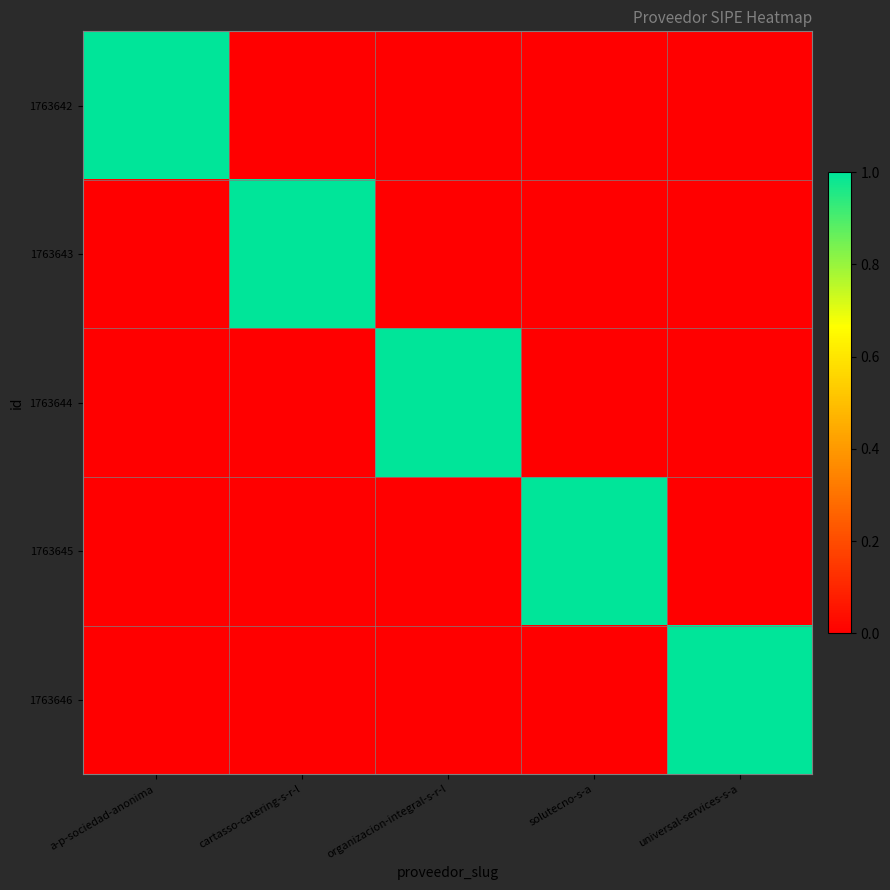

List the series in order of their peak value, highest first.

1763642, 1763643, 1763644, 1763645, 1763646